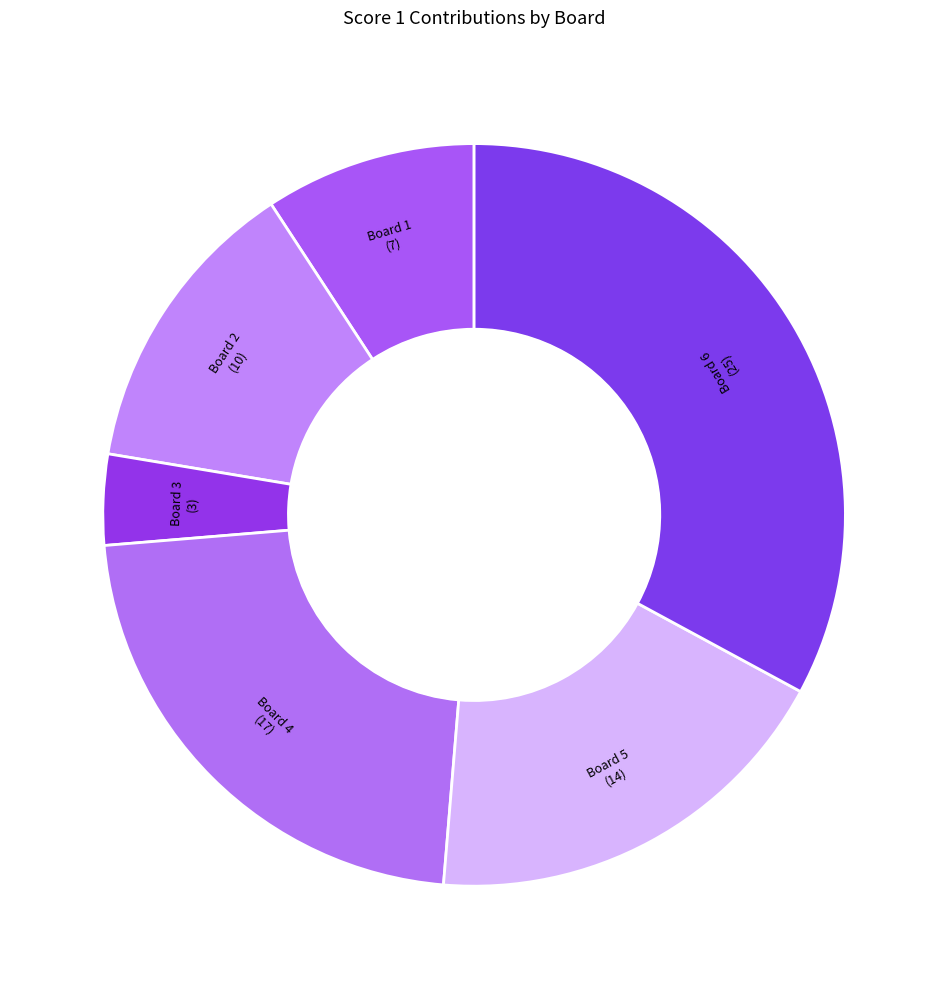

Which slice is the largest?

Board 6